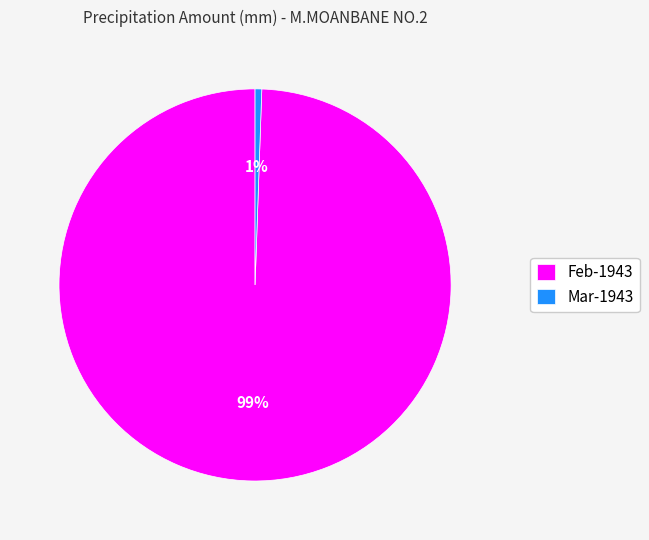

Count the number of slices in the pie.

2